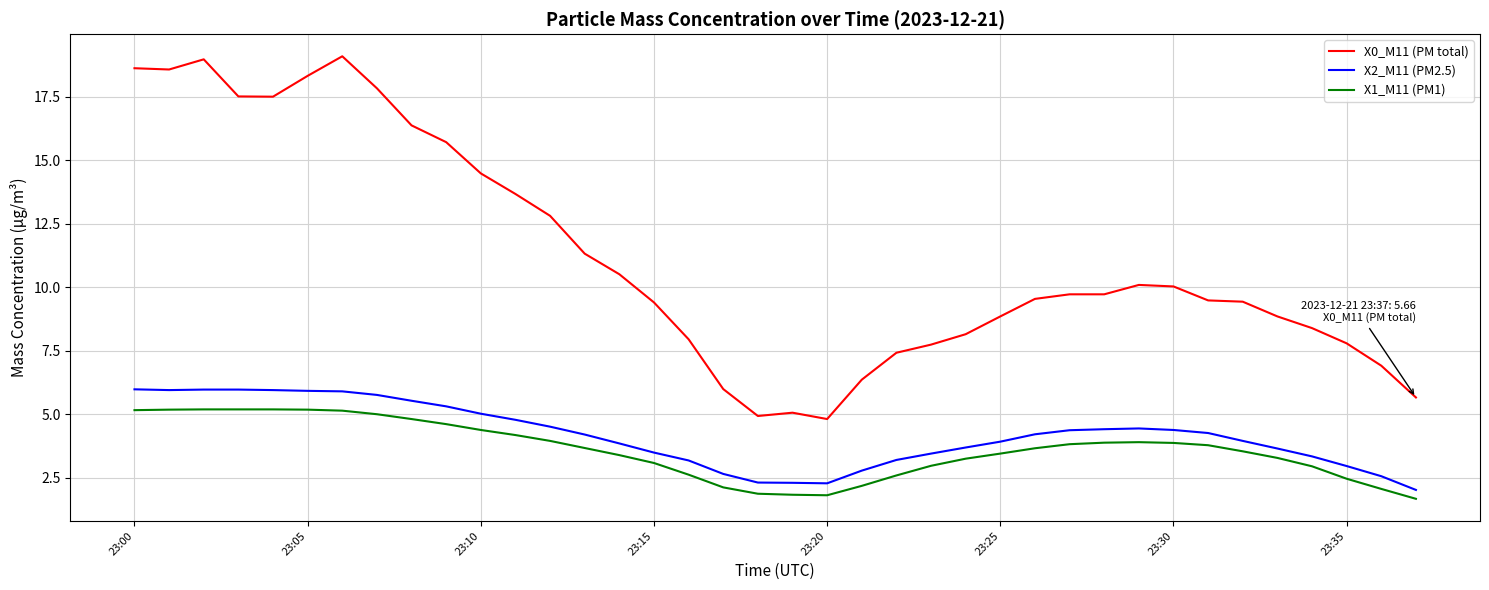

What is the maximum value shown in the chart?

19.1